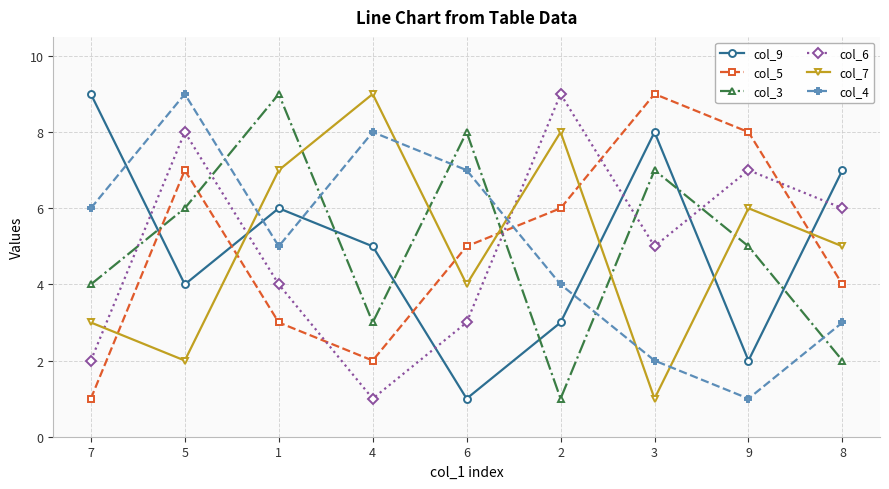

The col_7 series shows 4 at 6. True or false?

True